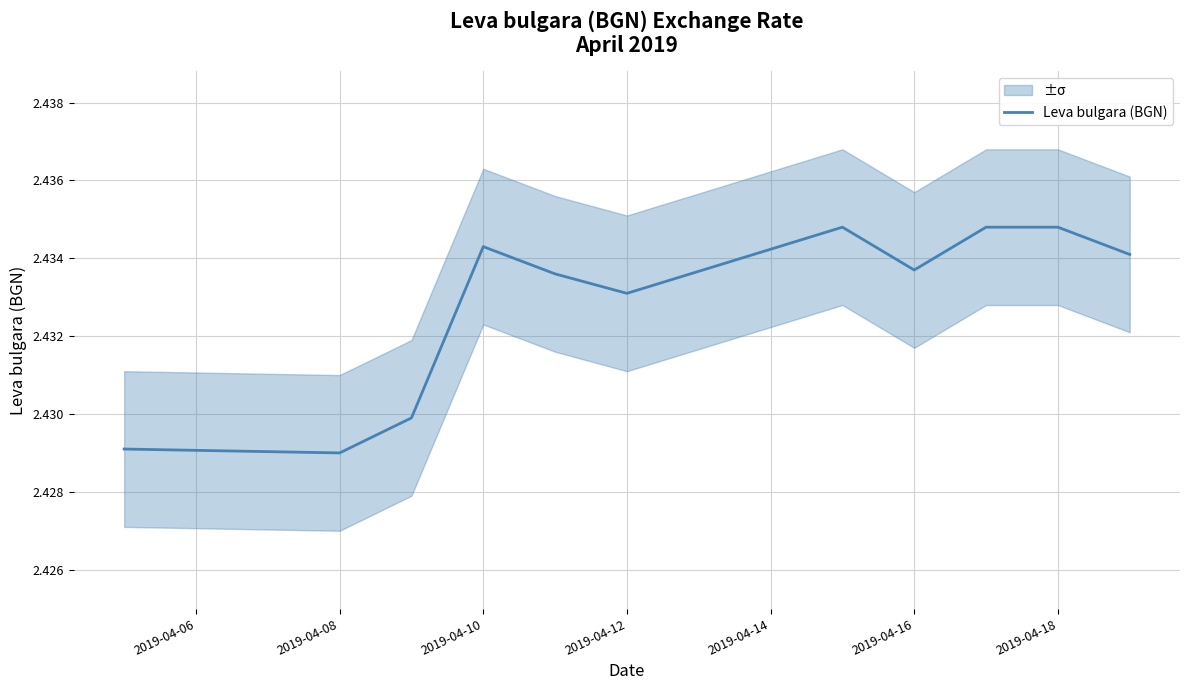

True or false: the data has more than 0 interior local peaks.

True